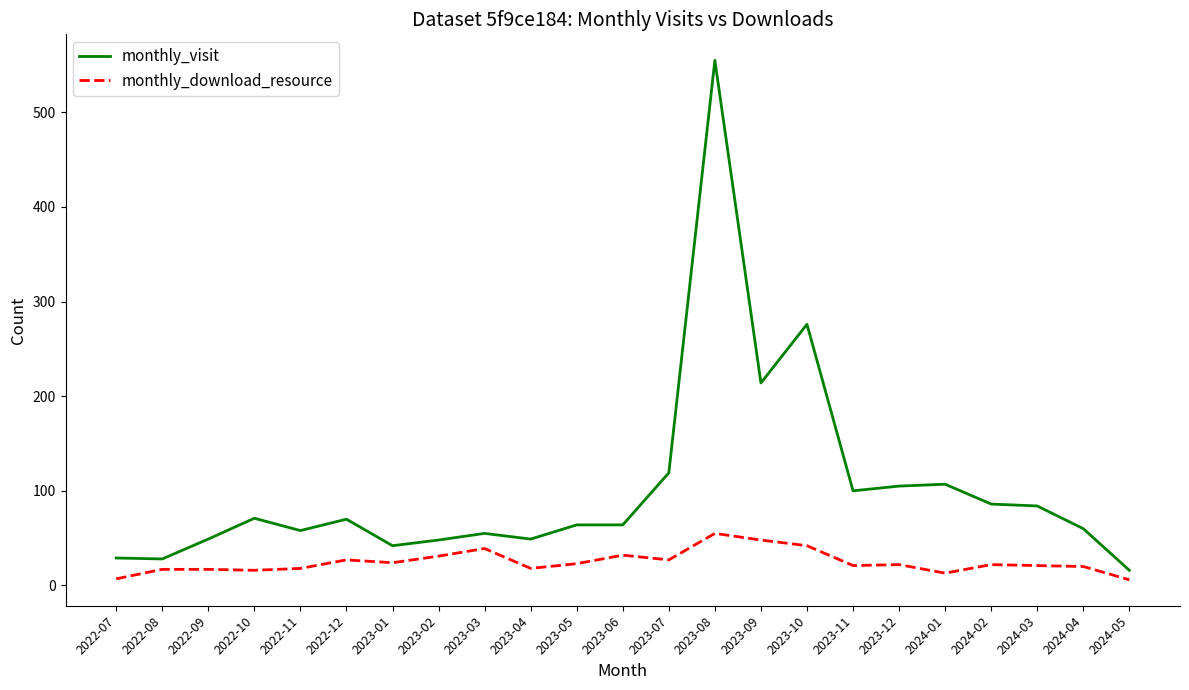

At which label does monthly_visit reach its peak?

2023-08